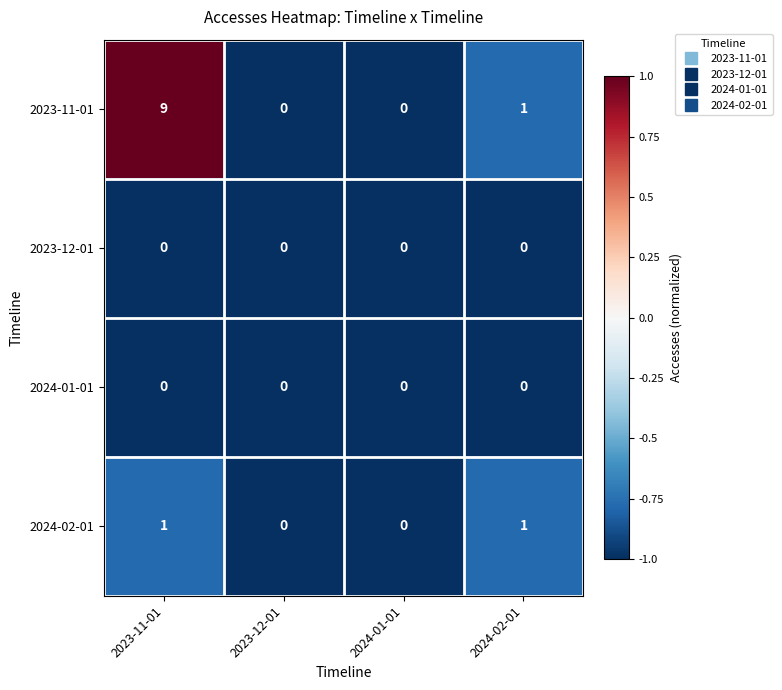

How many categories are shown in the chart?

4